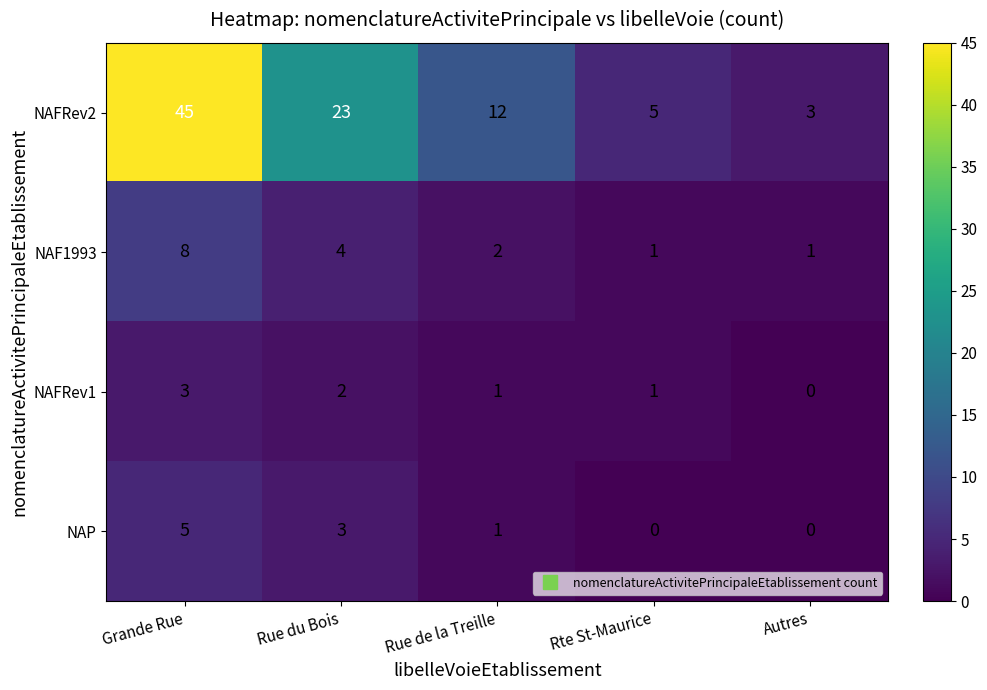

At how many categories does at least one series exceed 36?

1